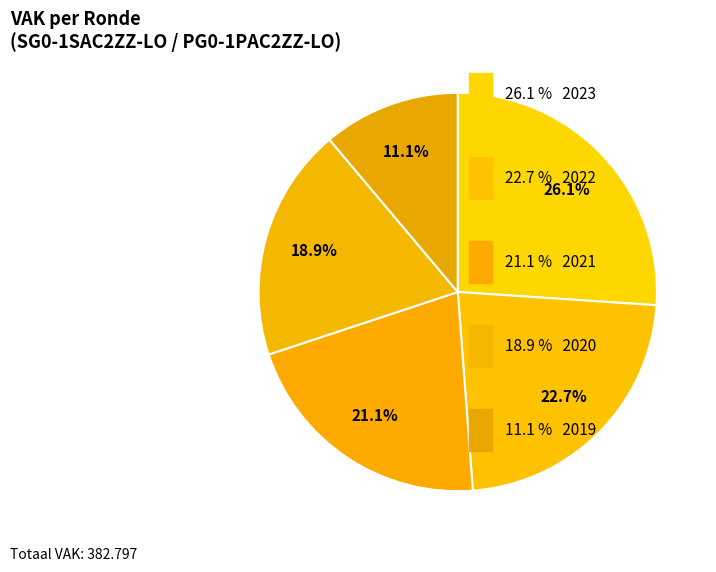

Count the number of slices in the pie.

5